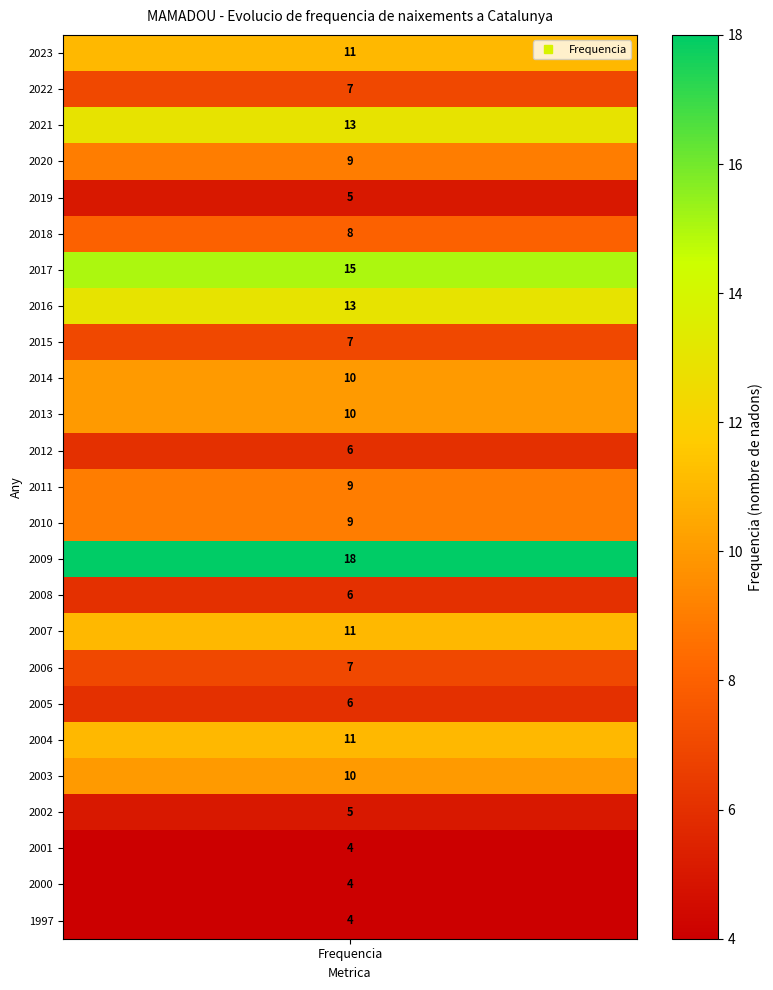

What is the change in value from 2022 to 2004?

+4